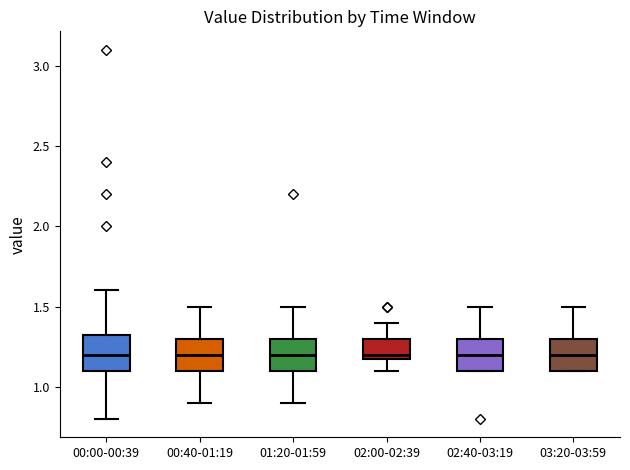

Reading left to right, read every box against the y-axis: the position of its median line, the range the box covers, and the ends of its whiskers. The values are not printed on the chart, so give them approximately, as read against the axis.

00:00-00:39: median 1.20, box 1.10 to 1.35, whiskers 0.80 to 1.60
00:40-01:19: median 1.20, box 1.10 to 1.30, whiskers 0.90 to 1.50
01:20-01:59: median 1.20, box 1.10 to 1.30, whiskers 0.90 to 1.50
02:00-02:39: median 1.20 (just above the box's lower edge), box 1.20 to 1.30, whiskers 1.10 to 1.40
02:40-03:19: median 1.20, box 1.10 to 1.30, whiskers 1.10 to 1.50
03:20-03:59: median 1.20, box 1.10 to 1.30, whiskers 1.10 to 1.50